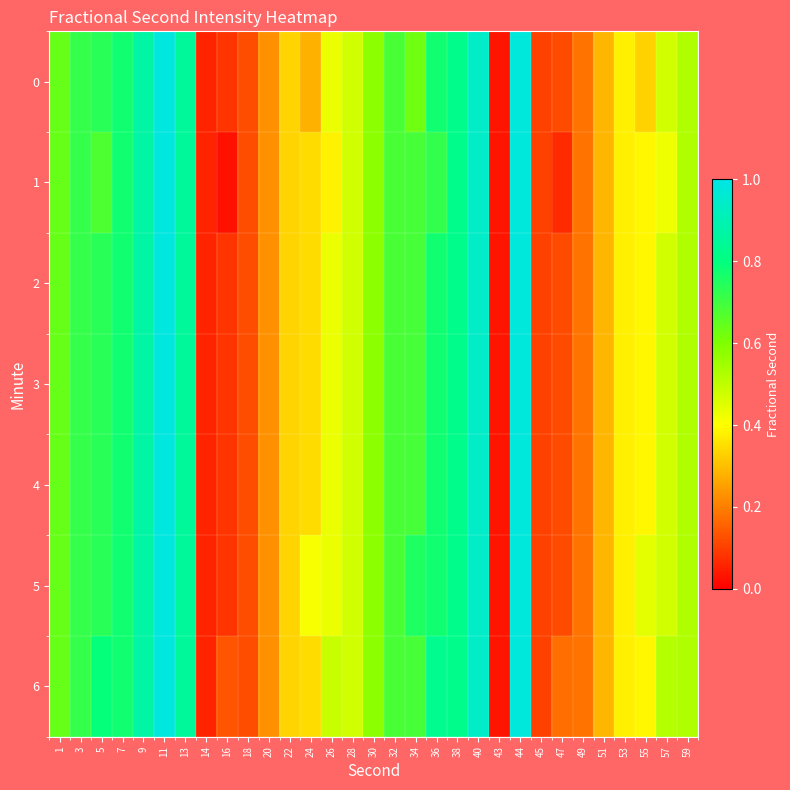

Between 57 and 36, which is larger?

36